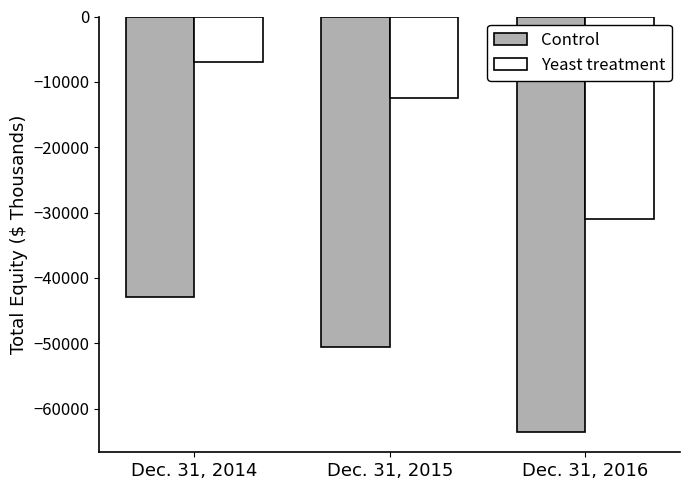

The value of Yeast treatment at Dec. 31, 2014 is -4422. True or false?

False